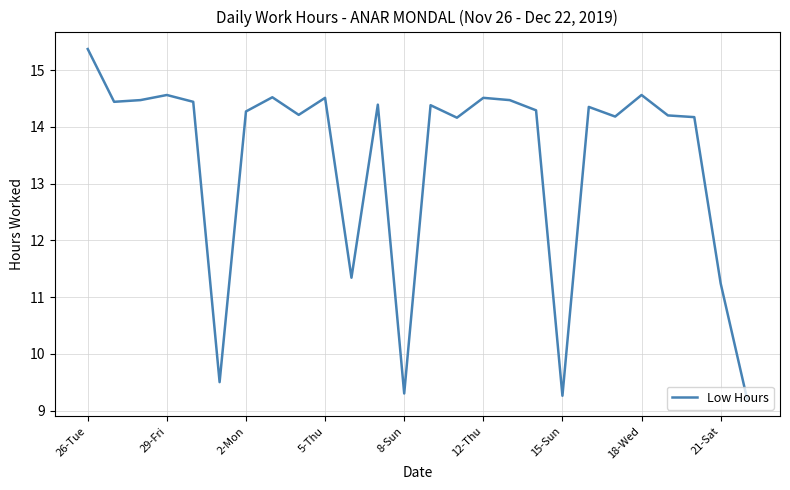

What is the maximum value shown in the chart?

15.4